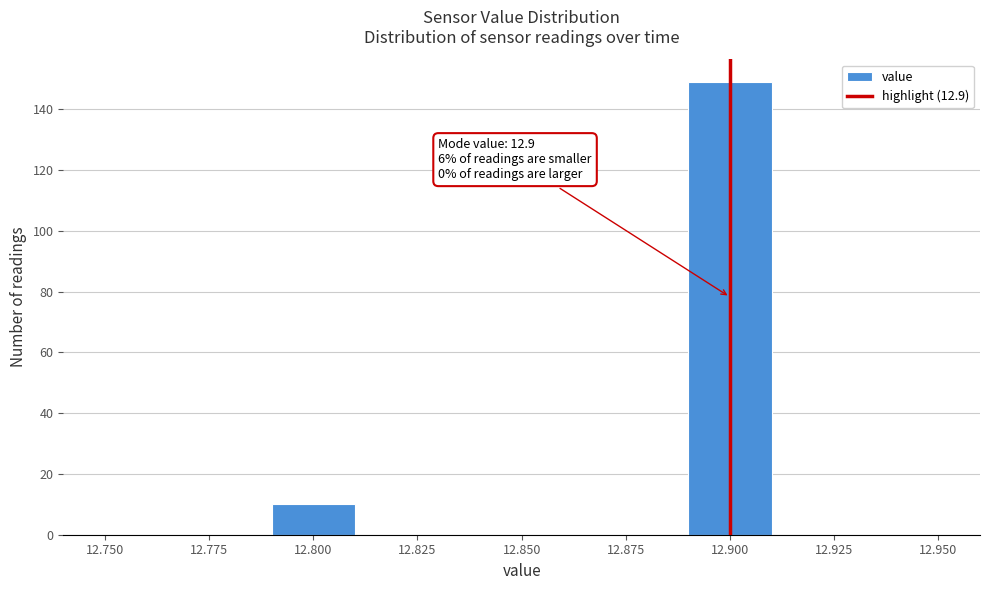

Which range on the x-axis has the tallest bar?

12.89 to 12.91